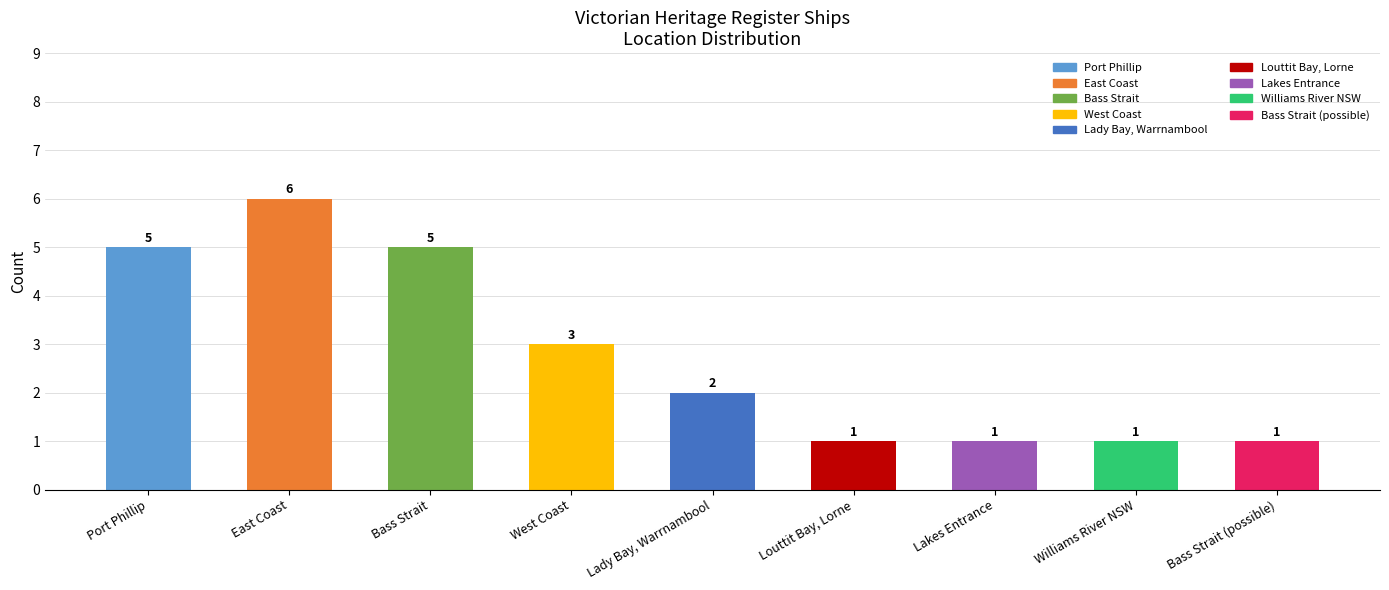

What is the label of the 8th bar from the right?

East Coast